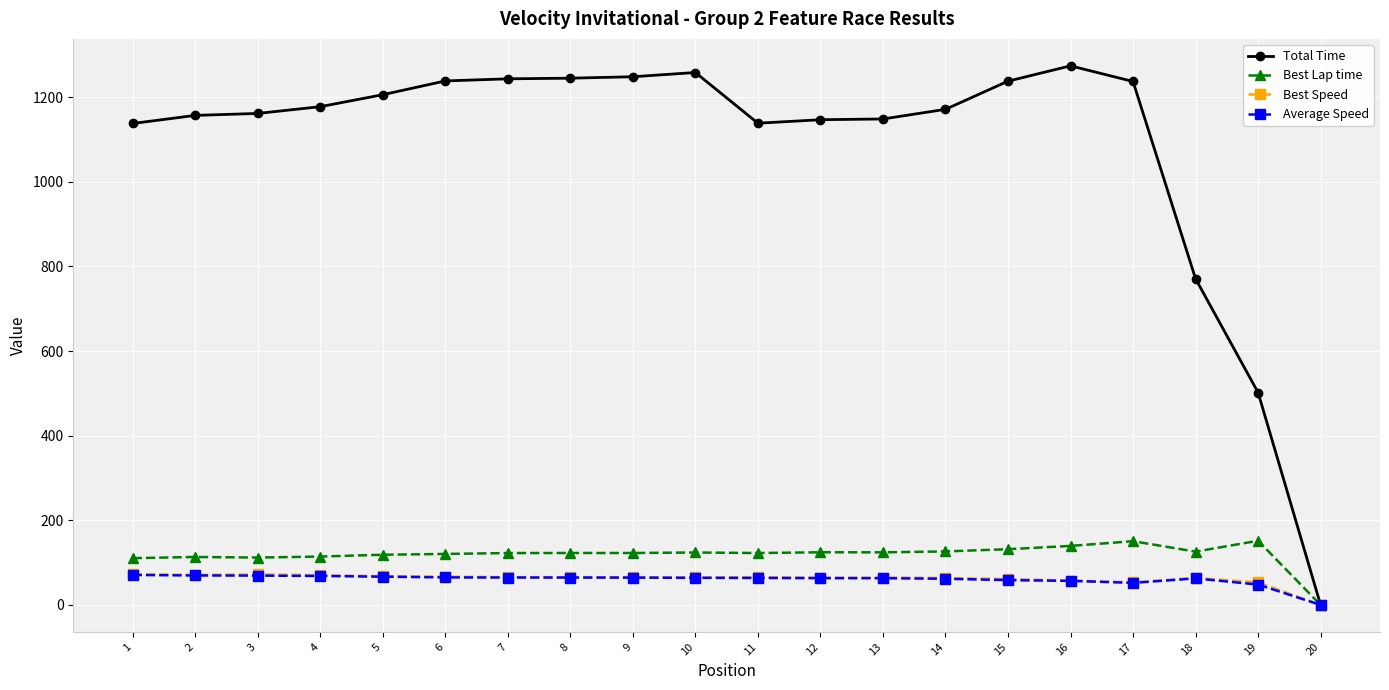

Which series has the widest spread of values?

Total Time